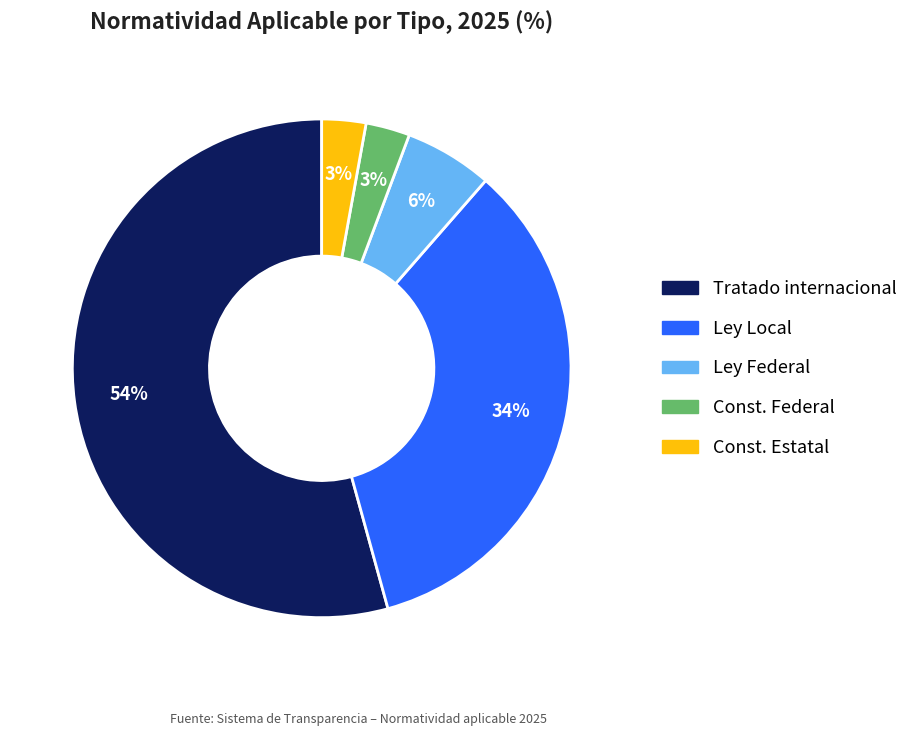

True or false: Ley Local accounts for 34% of the total.

True